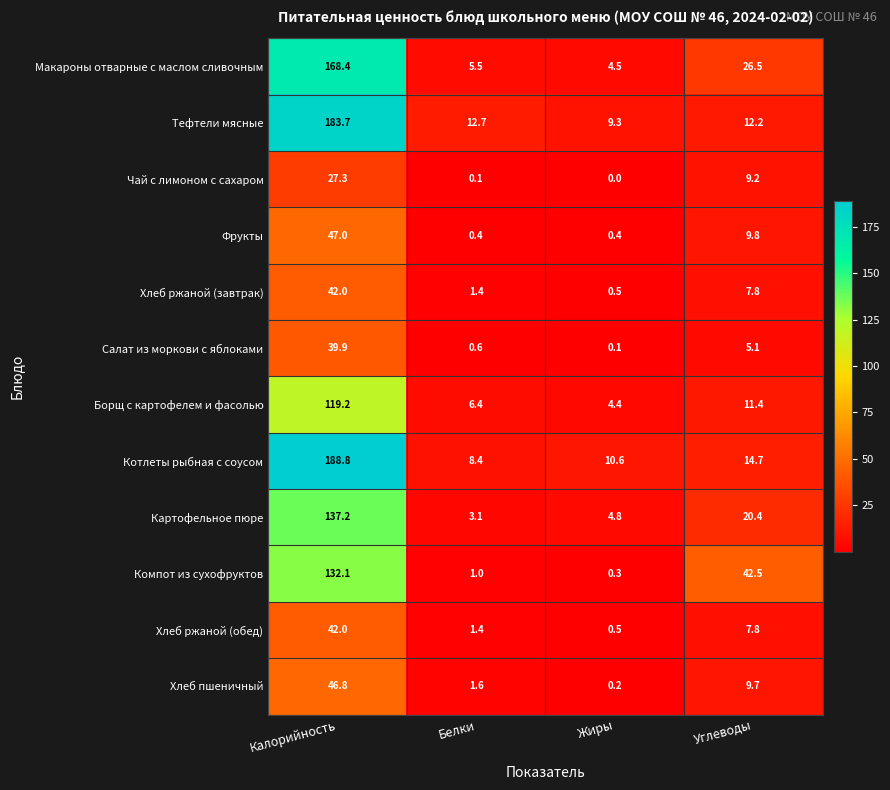

The Борщ с картофелем и фасолью series shows 4.4 at Жиры. True or false?

True